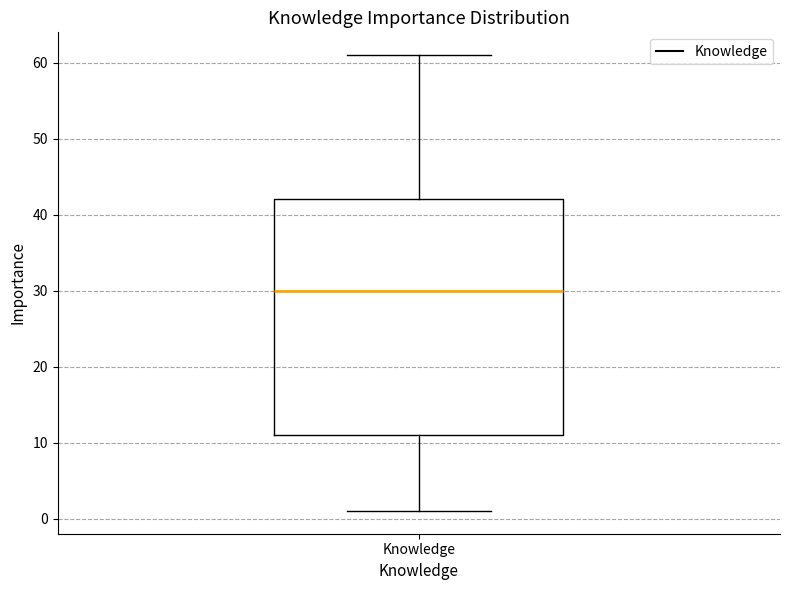

Read this box plot against the y-axis: the position of the median line, the range covered by the box, and the ends of both whiskers. The values are not printed on the chart, so give them approximately, as read against the axis.

median 30, box 11 to 42, whiskers 1 to 61